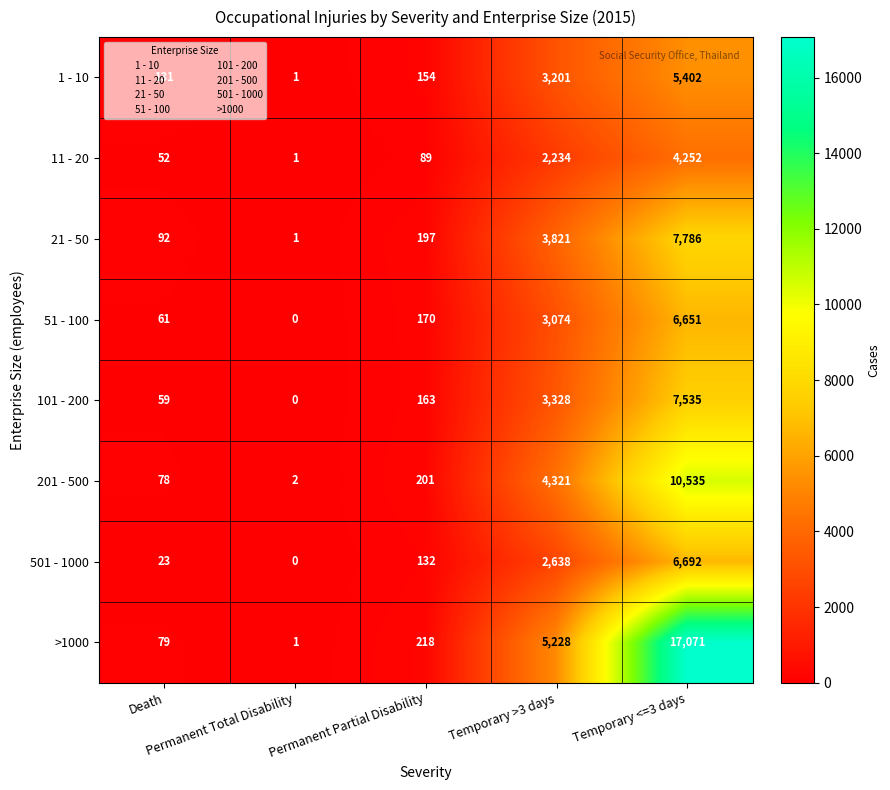

What is the total value across all series at Death?

575